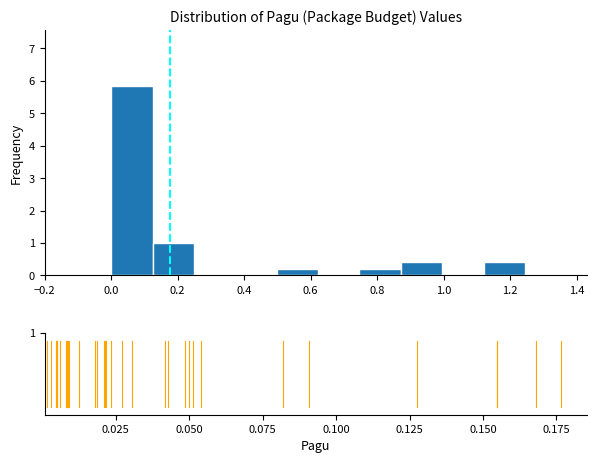

What is the height of the bar covering 0.74 to 0.88 on the x-axis? Neither the bar edges nor the heights are printed on the chart, so give them approximately, as read against the axes.

0.2